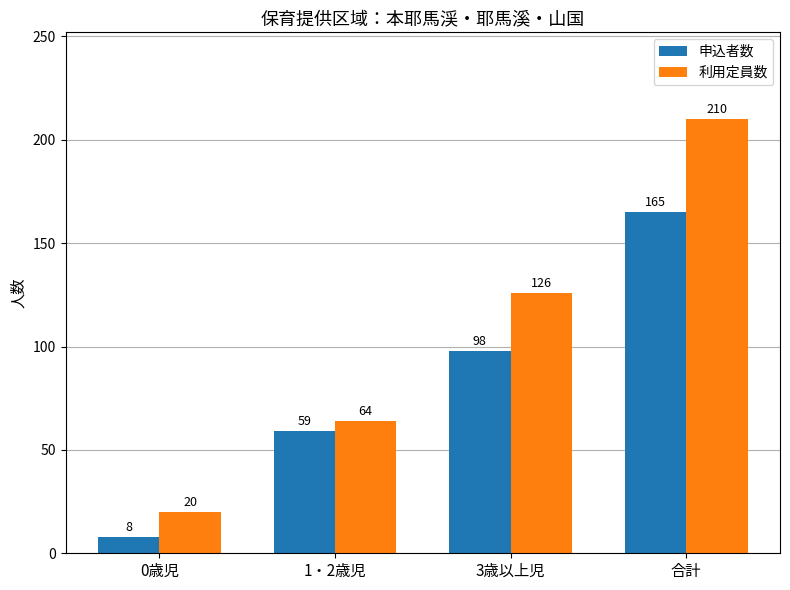

Which category has the lowest value across all series?

0歳児